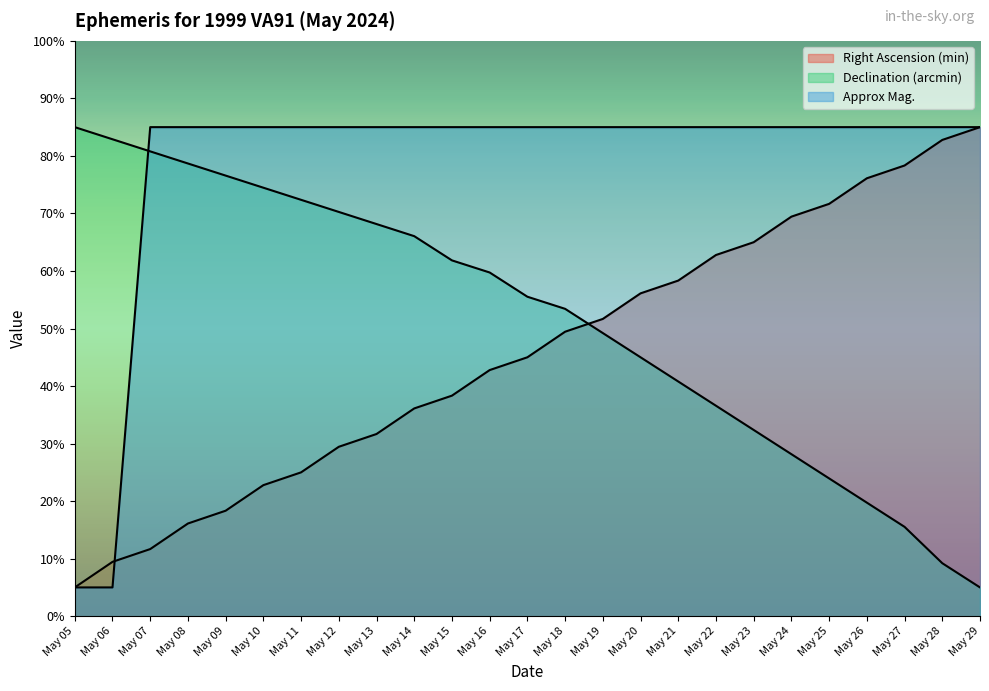

Reading left to right, what are all the values shown in this chart?

Right Ascension (min): 5.0	9.4	11.7	16.1	18.3	22.8	25.0	29.4	31.7	36.1	38.3	42.8	45.0	49.4	51.7	56.1	58.3	62.8	65.0	69.4	71.7	76.1	78.3	82.8	85.0
Declination (arcmin): 85.0	82.9	80.8	78.7	76.6	74.5	72.4	70.3	68.2	66.1	61.8	59.7	55.5	53.4	49.2	45.0	40.8	36.6	32.4	28.2	23.9	19.7	15.5	9.2	5.0
Approx Mag.: 5.0	5.0	85.0	85.0	85.0	85.0	85.0	85.0	85.0	85.0	85.0	85.0	85.0	85.0	85.0	85.0	85.0	85.0	85.0	85.0	85.0	85.0	85.0	85.0	85.0